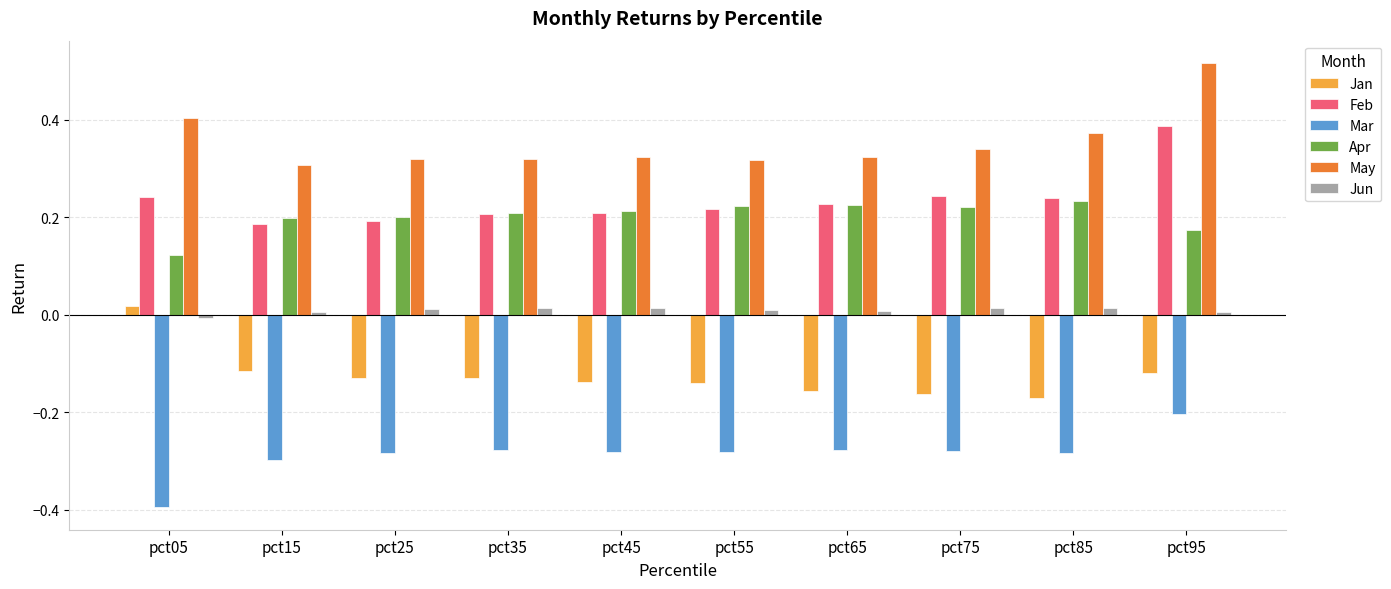

What is the difference between the highest and lowest values at pct65?

0.6